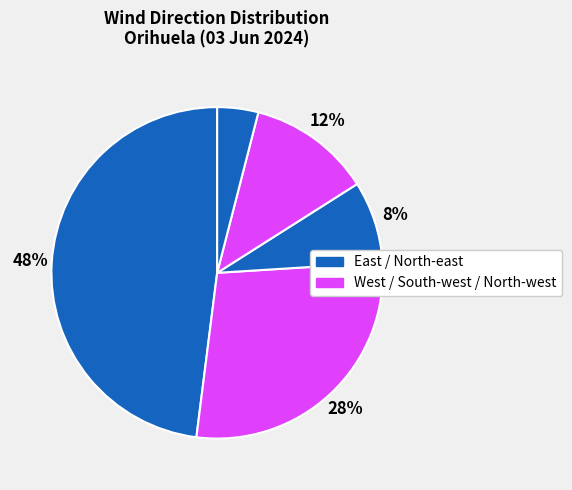

How many segments does this pie chart have?

5